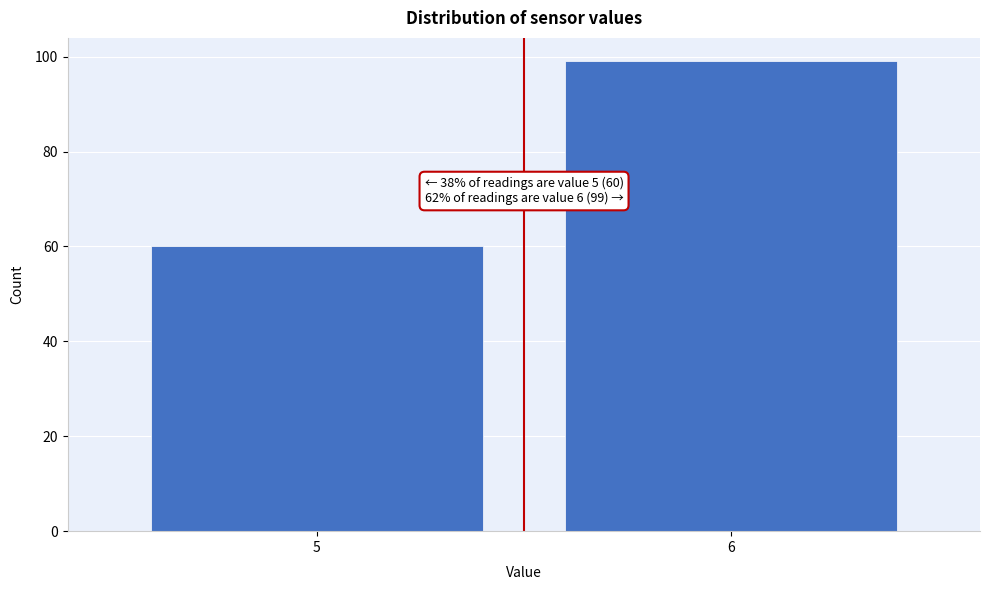

Reading left to right, extract all data points from this chart.

60	99